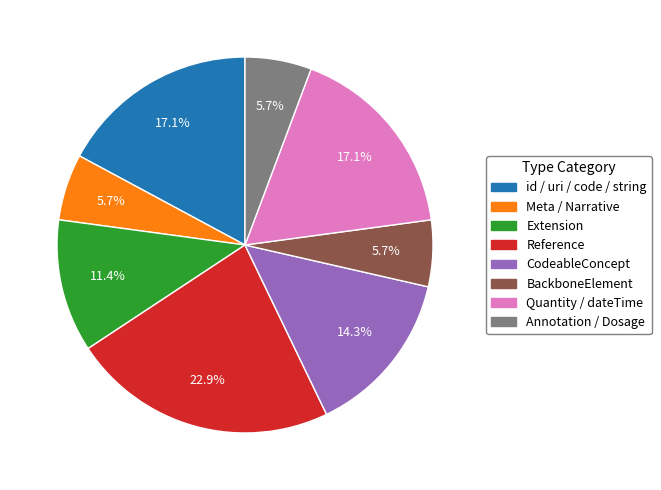

Does any single category account for the majority?

No